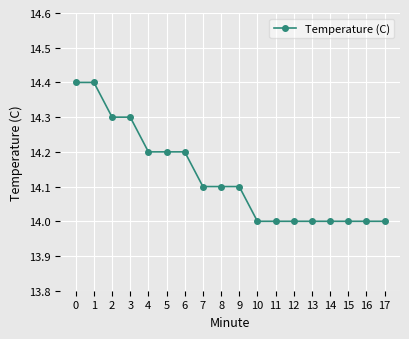

Reading left to right, what are all the values shown in this chart?

0=14.4	1=14.4	2=14.3	3=14.3	4=14.2	5=14.2	6=14.2	7=14.1	8=14.1	9=14.1	10=14.0	11=14.0	12=14.0	13=14.0	14=14.0	15=14.0	16=14.0	17=14.0